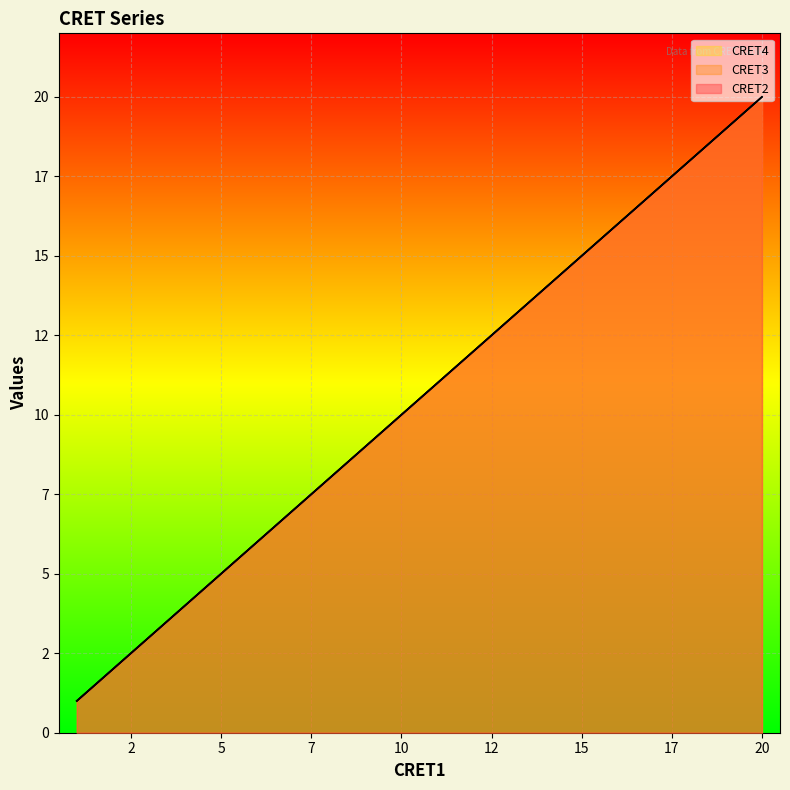

Which label corresponds to the smallest value in the chart?

1